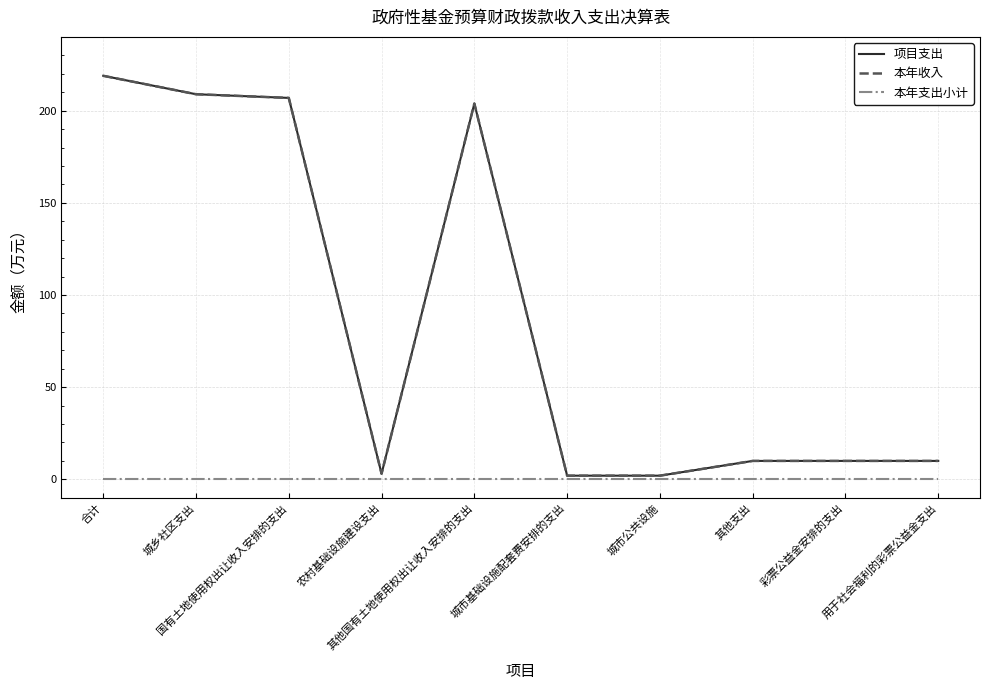

The value of 项目支出 at 农村基础设施建设支出 is 3.1. True or false?

True